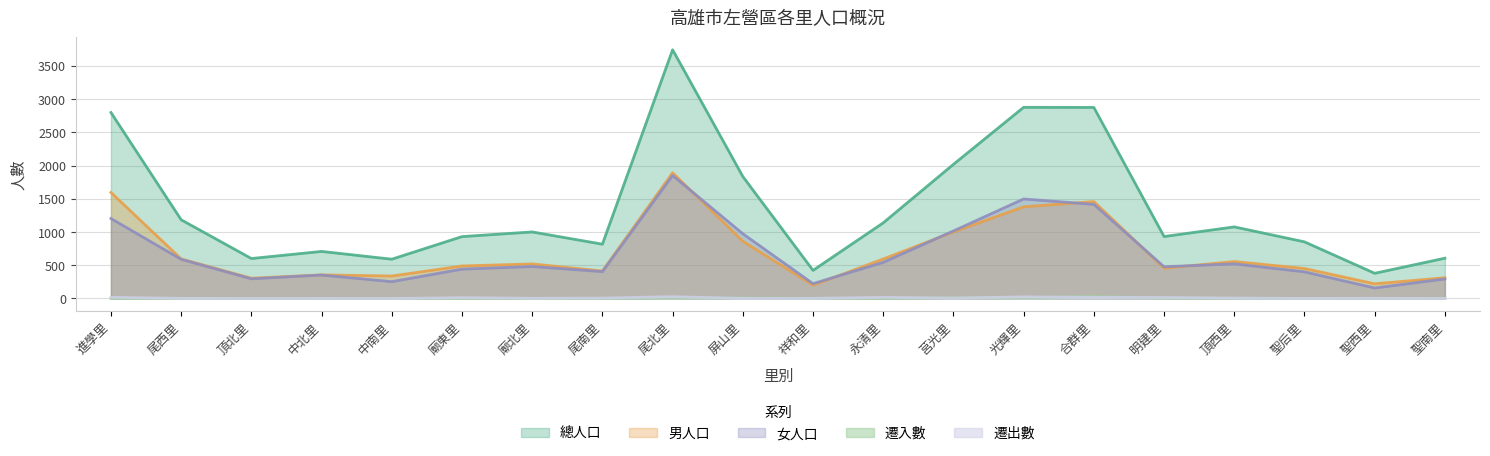

The value of 男人口 at 頂西里 is 239. True or false?

False